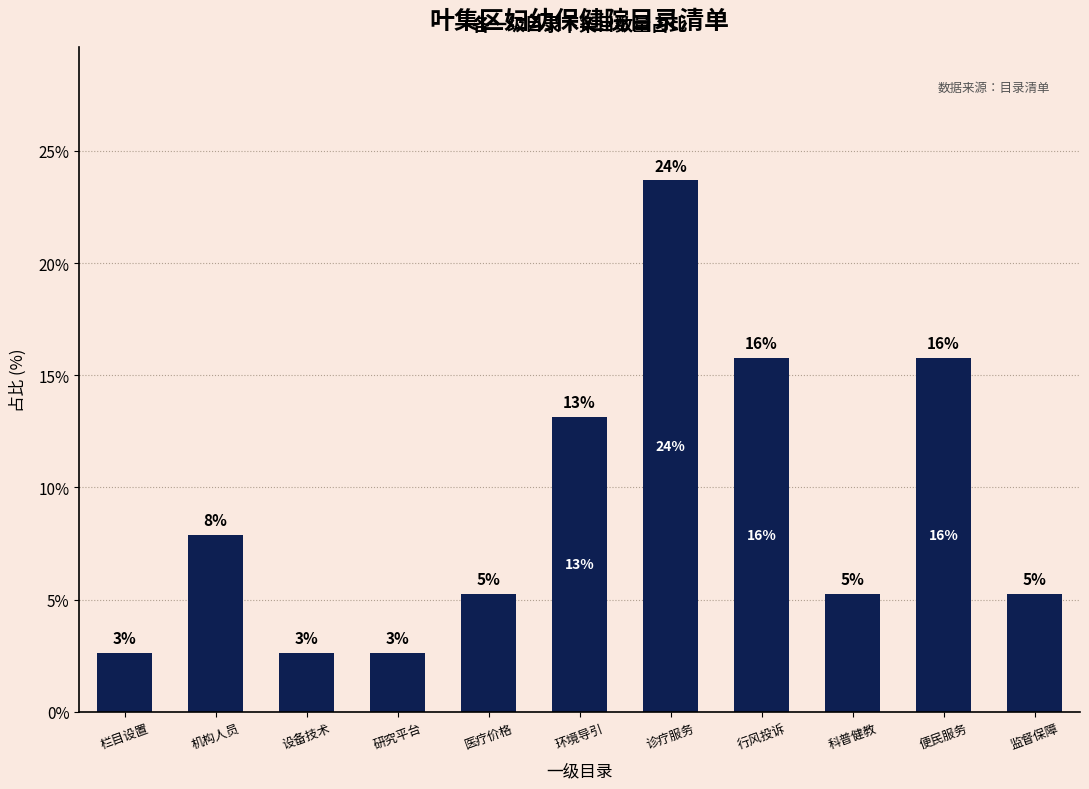

What is the maximum value shown in the chart?

23.7